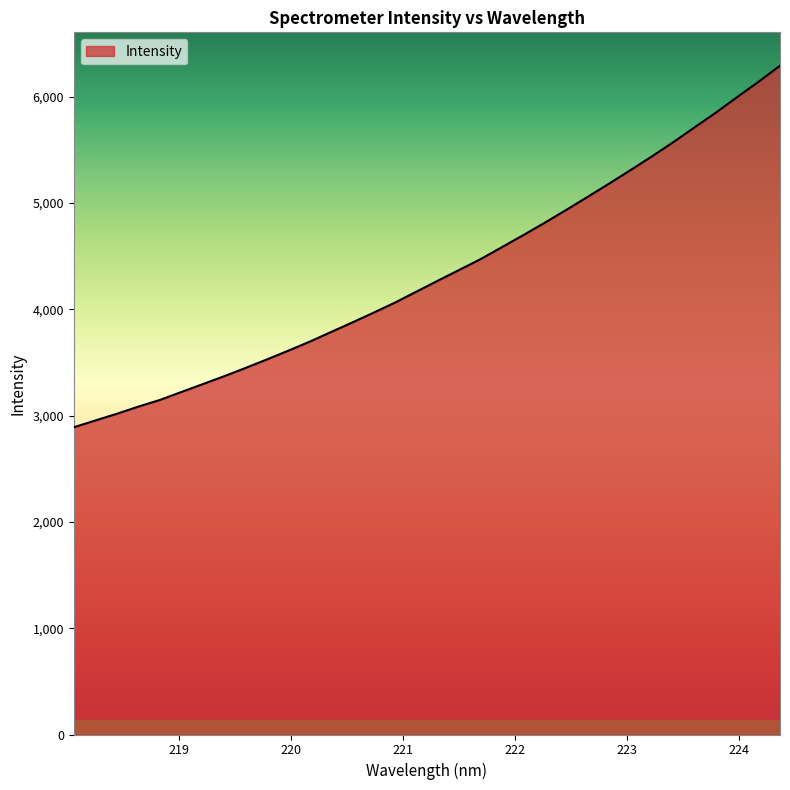

Reading left to right, list all the values displayed in this chart.

2890.2	2953.7	3016.5	3083.5	3145.8	3220.3	3294.6	3368.8	3446.8	3526.9	3609.6	3694.2	3785.2	3875.8	3968.4	4063.2	4166.1	4268.8	4370.4	4472.1	4585.2	4698.4	4814.6	4934.5	5057.5	5181.6	5308.4	5437.5	5571.5	5711.1	5850.1	5996.9	6140.9	6290.9